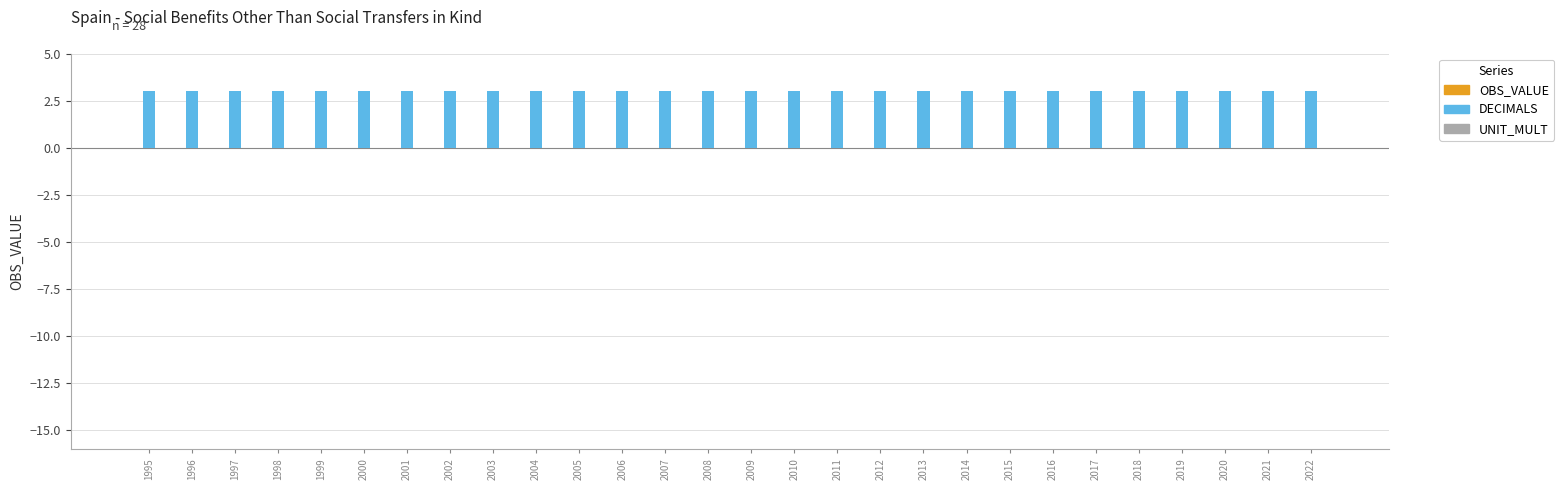

Reading left to right, transcribe all the data shown in this chart.

OBS_VALUE: 0	0	0	0	0	0	0	0	0	0	0	0	0	0	0	0	0	0	0	0	0	0	0	0	0	0	0	0
DECIMALS: 3	3	3	3	3	3	3	3	3	3	3	3	3	3	3	3	3	3	3	3	3	3	3	3	3	3	3	3
UNIT_MULT: 0	0	0	0	0	0	0	0	0	0	0	0	0	0	0	0	0	0	0	0	0	0	0	0	0	0	0	0